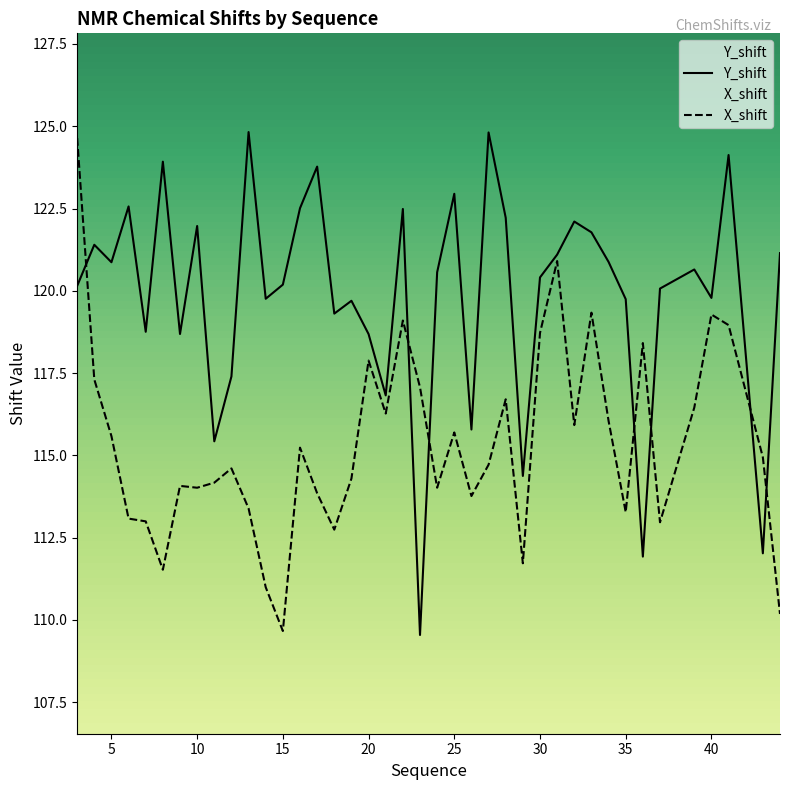

True or false: X_shift has more than 1 interior local peaks.

True